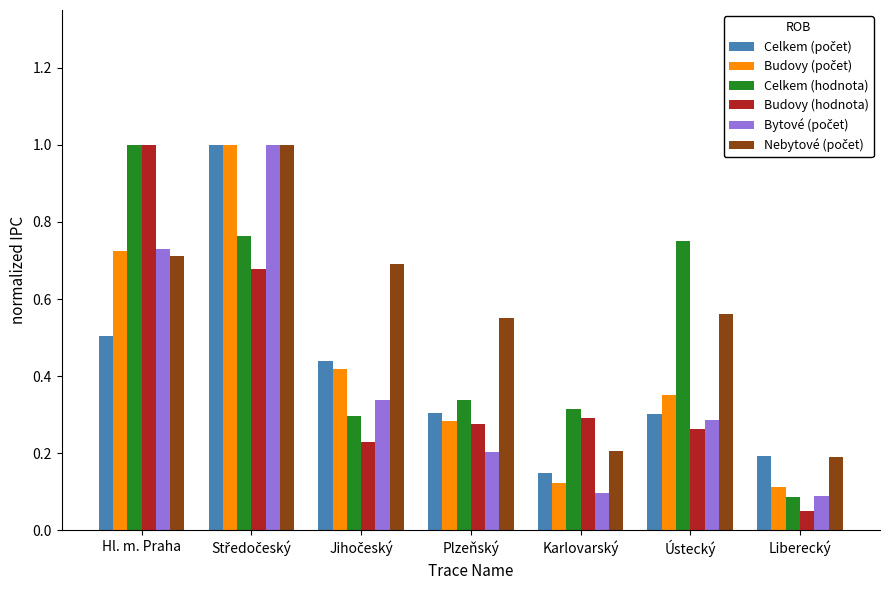

Which series changed the most between Plzeňský and Ústecký?

Celkem (hodnota)